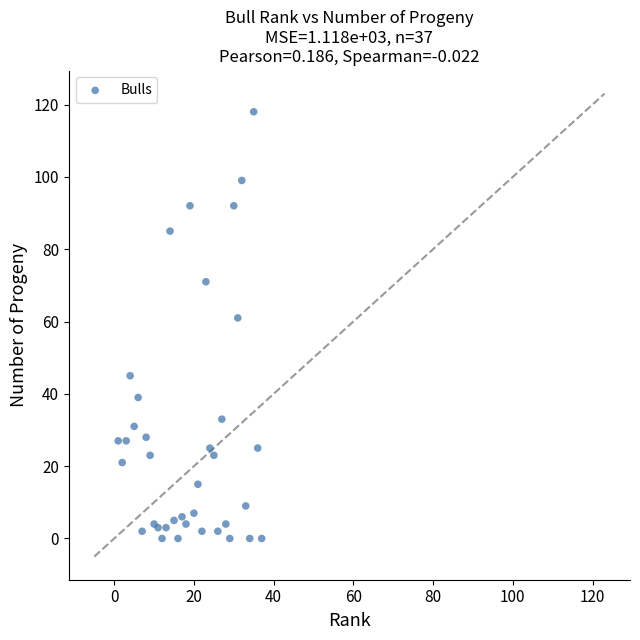

What Y value in the scatter plot is closest to 59?

61